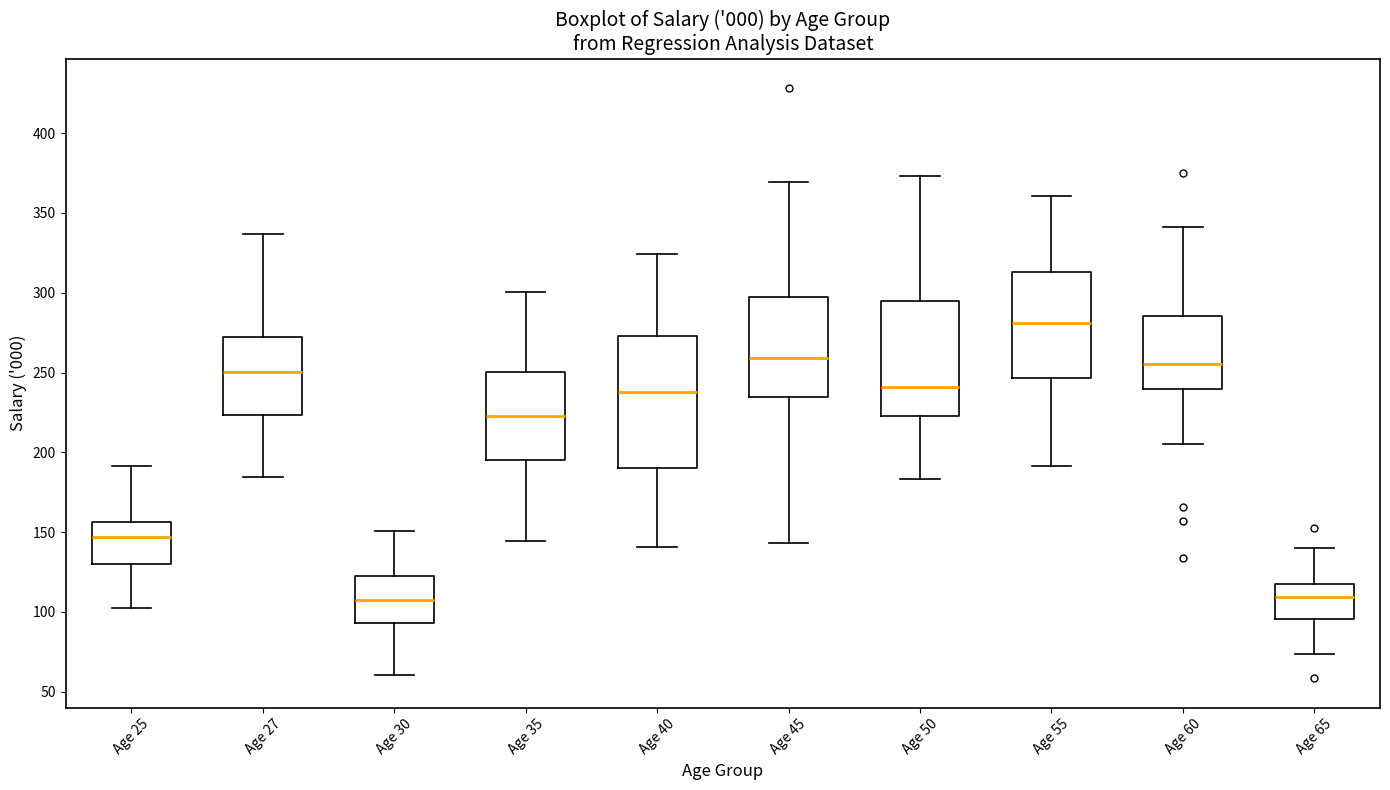

Which box is the tallest, from its lower edge to its upper edge?

Age 40